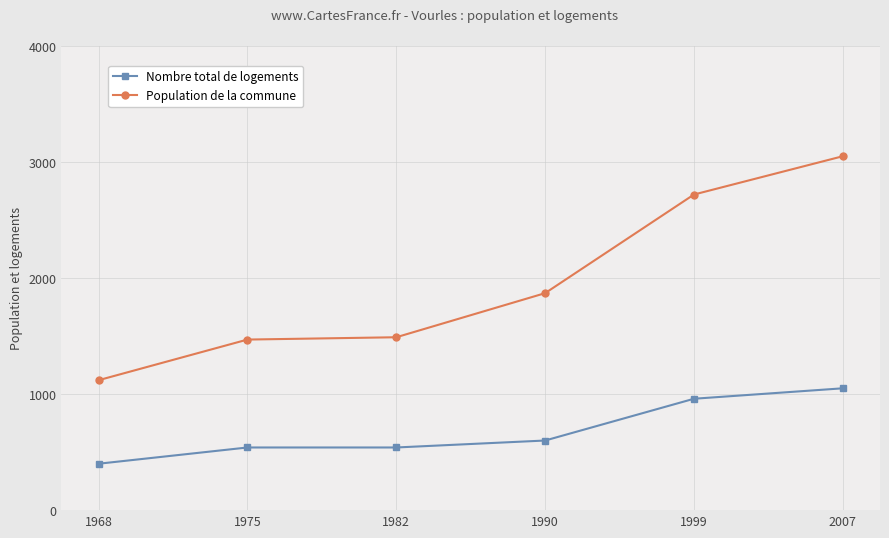

Between 1982 and 2007, which series saw the biggest shift?

Population de la commune